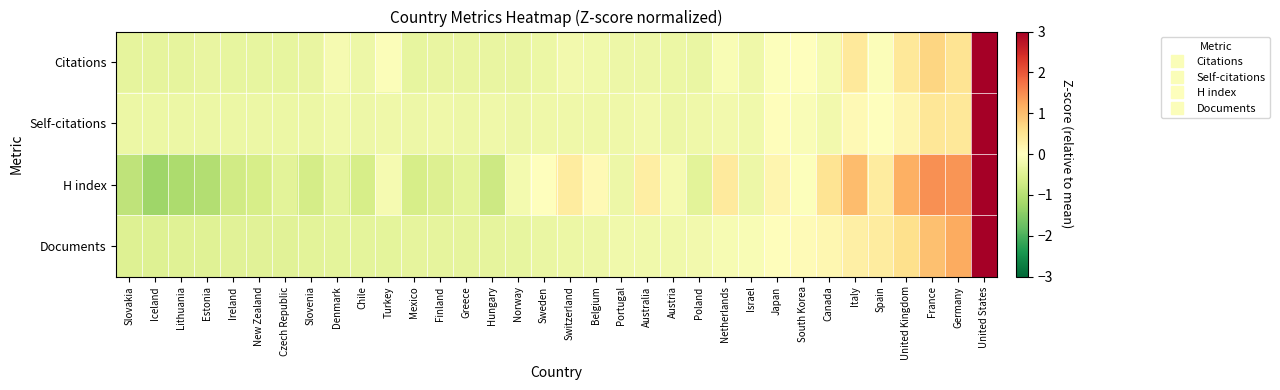

Reading left to right, transcribe all the data shown in this chart.

Citations: Slovakia=-0.4	Iceland=-0.4	Lithuania=-0.4	Estonia=-0.3	Ireland=-0.4	New Zealand=-0.4	Czech Republic=-0.4	Slovenia=-0.3	Denmark=-0.2	Chile=-0.3	Turkey=-0.1	Mexico=-0.4	Finland=-0.3	Greece=-0.3	Hungary=-0.3	Norway=-0.3	Sweden=-0.3	Switzerland=-0.2	Belgium=-0.2	Portugal=-0.3	Australia=-0.3	Austria=-0.3	Poland=-0.3	Netherlands=-0.1	Israel=-0.2	Japan=-0.0	South Korea=0.0	Canada=-0.2	Italy=0.4	Spain=-0.1	United Kingdom=0.4	France=0.7	Germany=0.5	United States=3.0
Self-citations: Slovakia=-0.3	Iceland=-0.3	Lithuania=-0.3	Estonia=-0.3	Ireland=-0.3	New Zealand=-0.3	Czech Republic=-0.3	Slovenia=-0.3	Denmark=-0.2	Chile=-0.3	Turkey=-0.3	Mexico=-0.3	Finland=-0.3	Greece=-0.3	Hungary=-0.3	Norway=-0.3	Sweden=-0.2	Switzerland=-0.3	Belgium=-0.2	Portugal=-0.2	Australia=-0.2	Austria=-0.3	Poland=-0.3	Netherlands=-0.2	Israel=-0.2	Japan=0.0	South Korea=-0.1	Canada=-0.2	Italy=0.1	Spain=-0.0	United Kingdom=0.2	France=0.5	Germany=0.4	United States=3.0
H index: Slovakia=-0.9	Iceland=-1.3	Lithuania=-1.1	Estonia=-1.0	Ireland=-0.7	New Zealand=-0.6	Czech Republic=-0.4	Slovenia=-0.6	Denmark=-0.4	Chile=-0.6	Turkey=-0.1	Mexico=-0.6	Finland=-0.5	Greece=-0.4	Hungary=-0.7	Norway=-0.2	Sweden=-0.0	Switzerland=0.4	Belgium=0.1	Portugal=-0.3	Australia=0.3	Austria=-0.1	Poland=-0.4	Netherlands=0.4	Israel=-0.3	Japan=0.2	South Korea=-0.0	Canada=0.5	Italy=1.0	Spain=0.4	United Kingdom=1.2	France=1.5	Germany=1.4	United States=3.0
Documents: Slovakia=-0.5	Iceland=-0.5	Lithuania=-0.5	Estonia=-0.5	Ireland=-0.5	New Zealand=-0.5	Czech Republic=-0.4	Slovenia=-0.4	Denmark=-0.4	Chile=-0.4	Turkey=-0.4	Mexico=-0.4	Finland=-0.4	Greece=-0.4	Hungary=-0.4	Norway=-0.4	Sweden=-0.3	Switzerland=-0.3	Belgium=-0.3	Portugal=-0.2	Australia=-0.2	Austria=-0.2	Poland=-0.2	Netherlands=-0.1	Israel=-0.1	Japan=0.0	South Korea=0.1	Canada=0.2	Italy=0.3	Spain=0.4	United Kingdom=0.6	France=1.0	Germany=1.2	United States=3.0